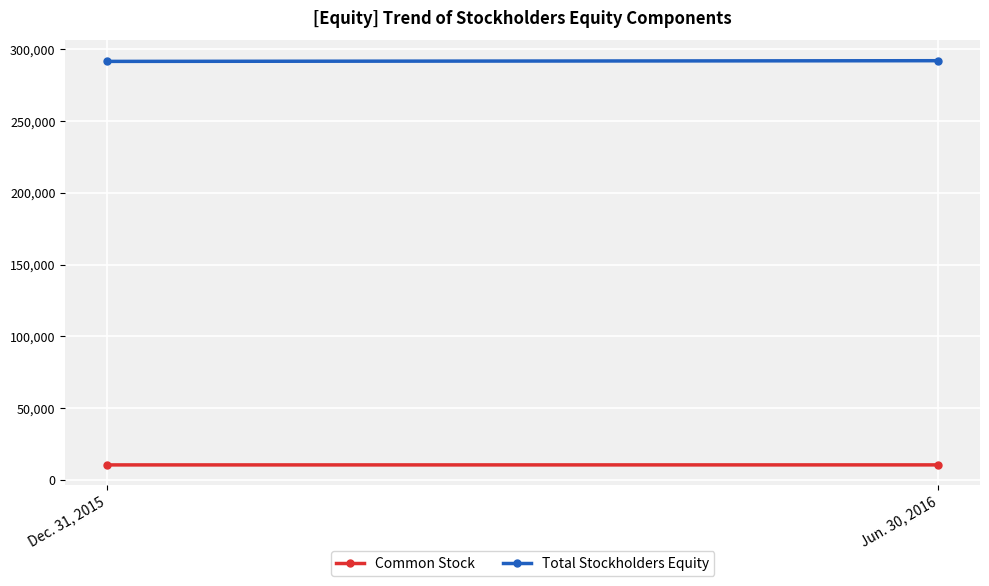

What is the value of the Total Stockholders Equity point at the 2nd from the left?

292118